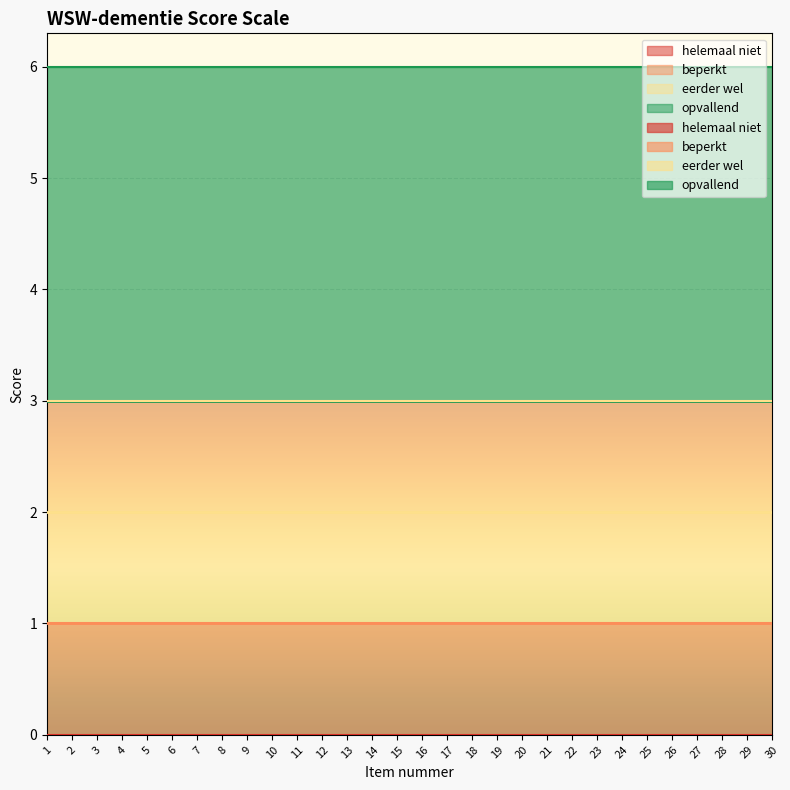

How many data points does each series have?

30